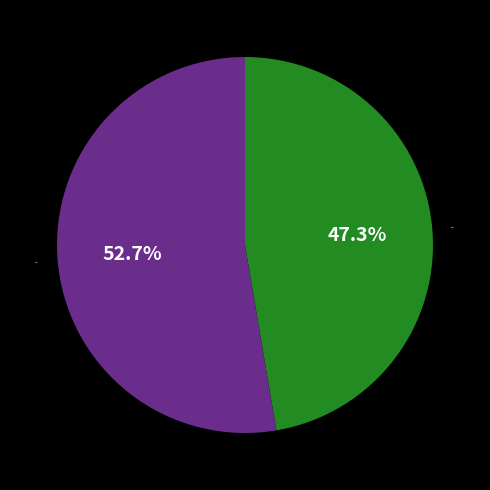

What is the largest slice in the pie chart?

others